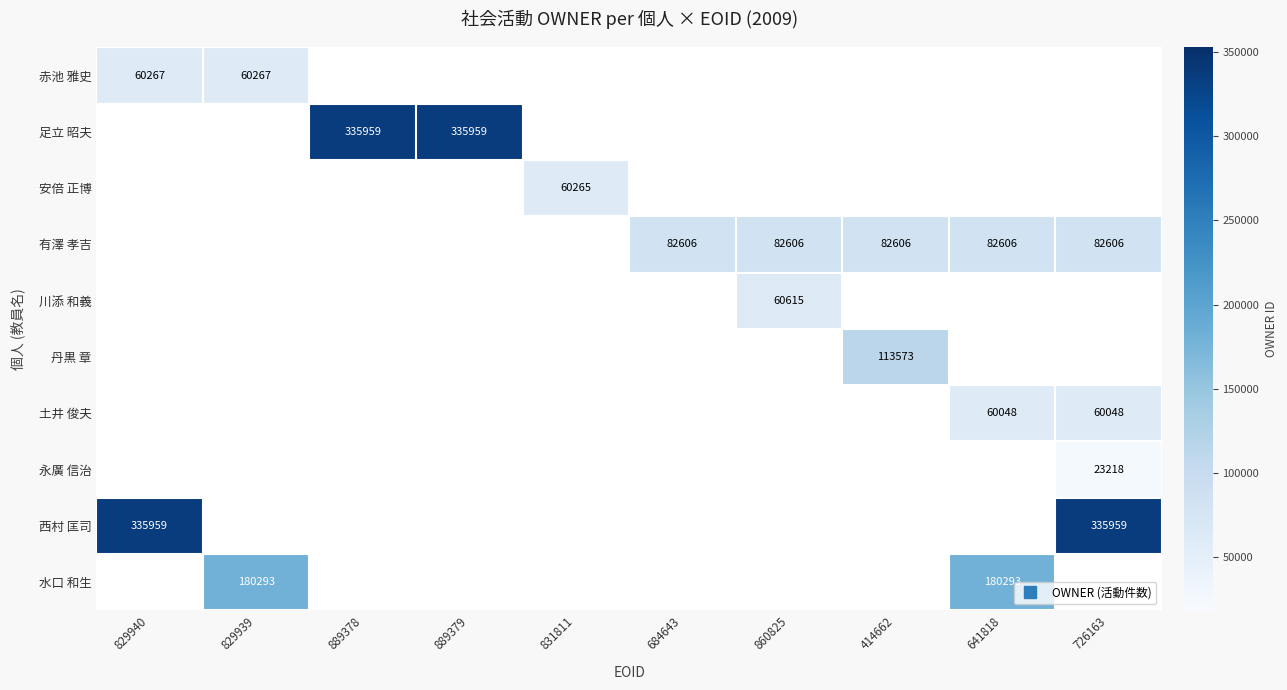

Between 829940 and 889379, which series saw the biggest shift?

足立 昭夫